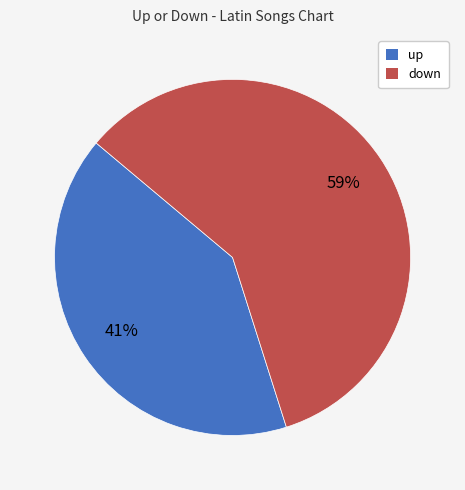

To the nearest percent, what portion does up represent?

41%